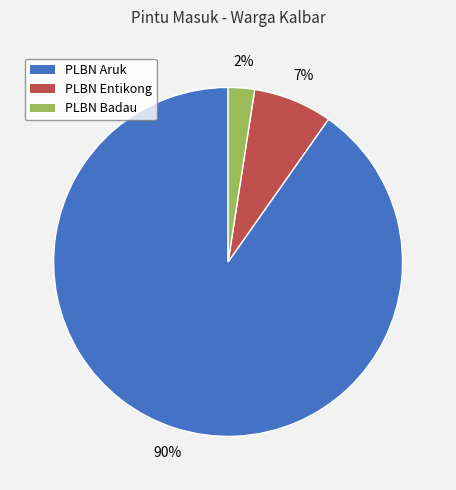

How many segments does this pie chart have?

3